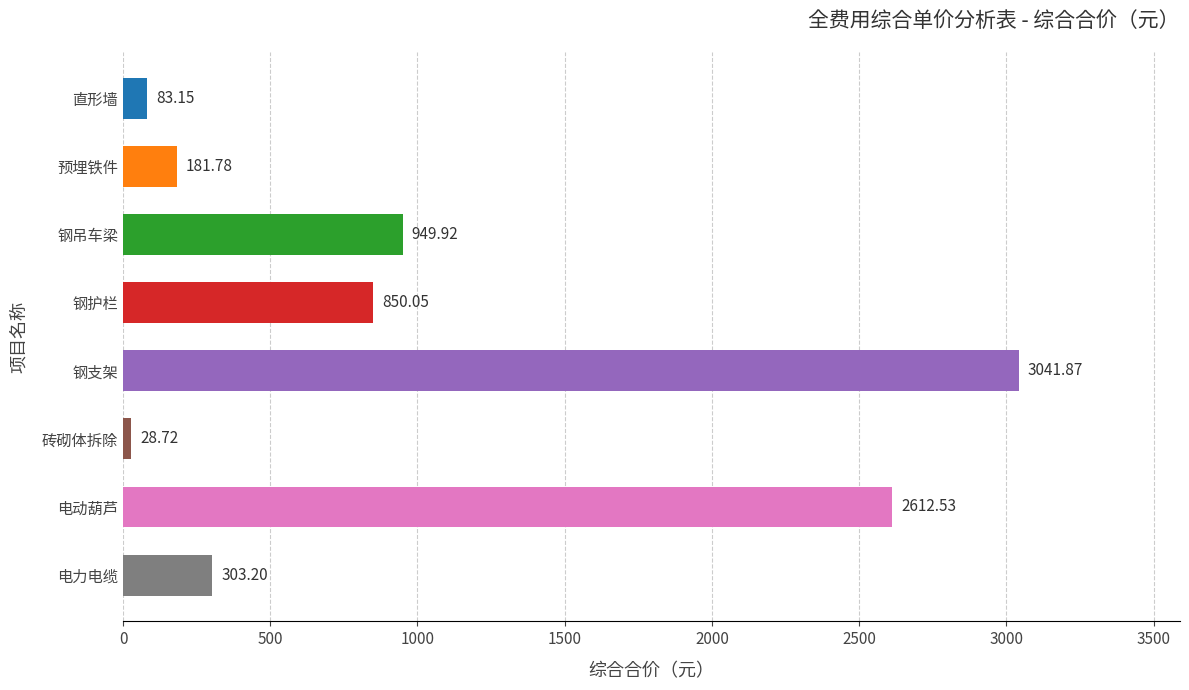

What is the difference between the maximum and second lowest values?

2958.7